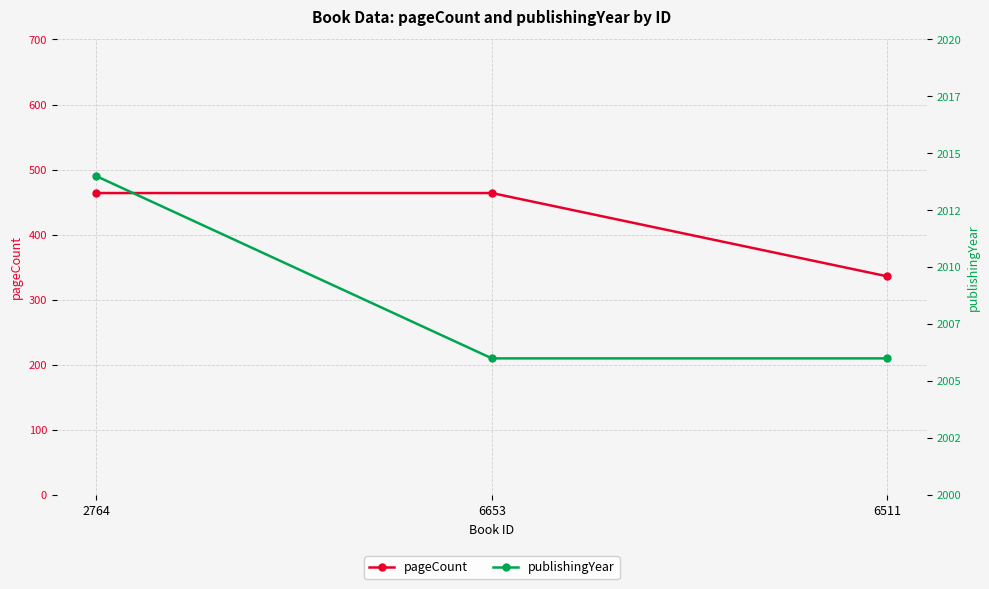

Which series has the widest spread of values?

pageCount